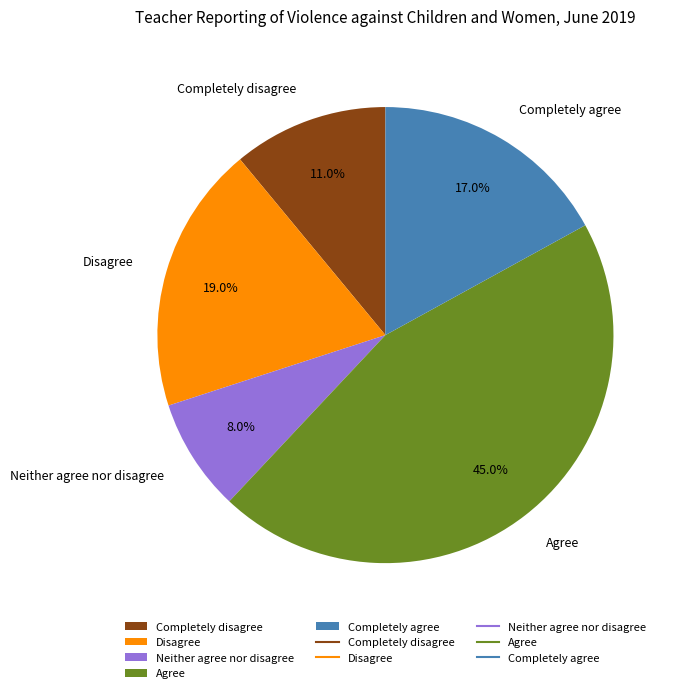

What is the smallest slice in the pie chart?

Neither agree nor disagree